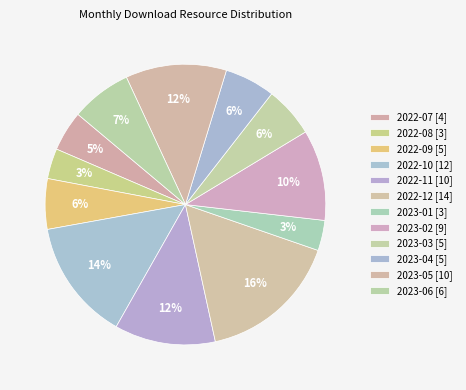

What is the smallest slice in the pie chart?

2022-08